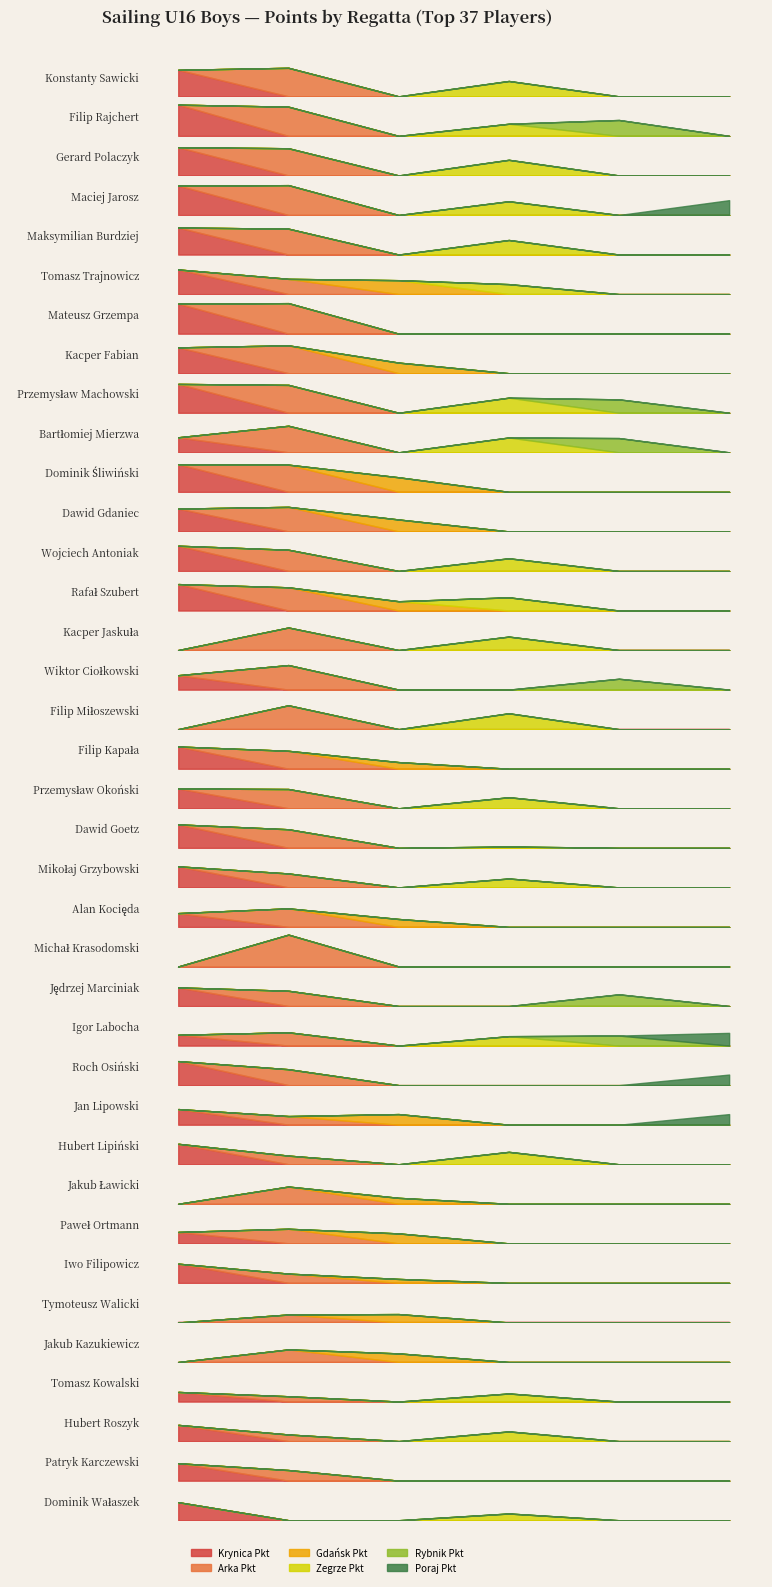

What is the difference between the maximum and minimum values in the Poraj Pkt series?

46.7